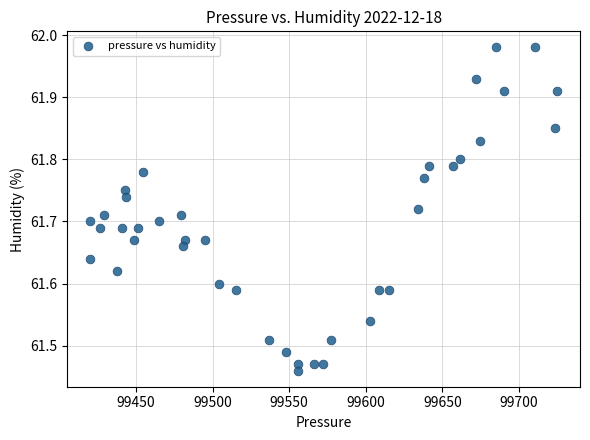

What is the range of Y values (max minus min)?

0.5